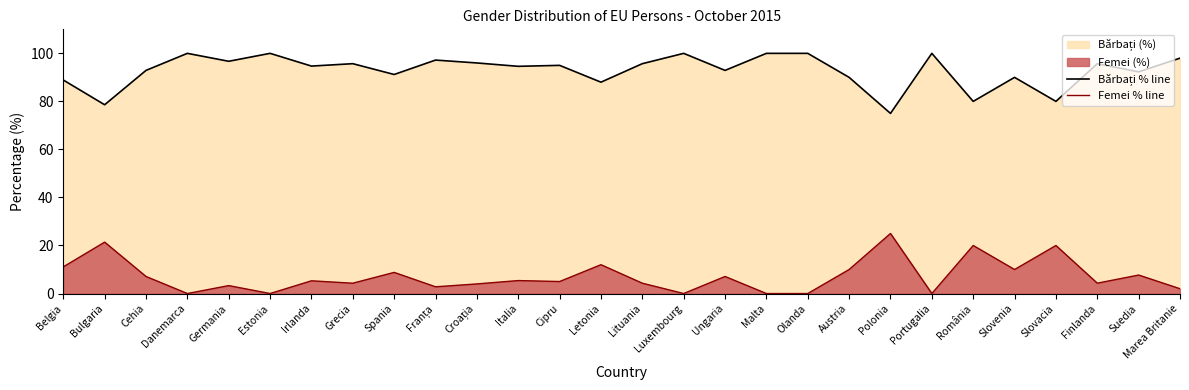

What is the label of the 18th point from the right?

Croația